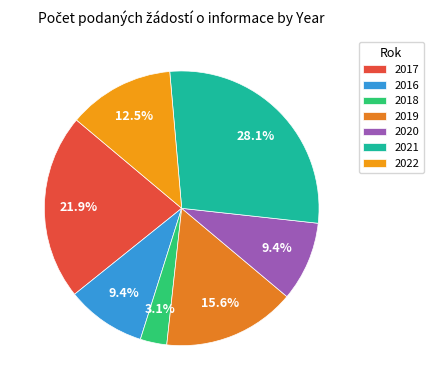

The 2019 slice represents 7% of the pie. True or false?

False